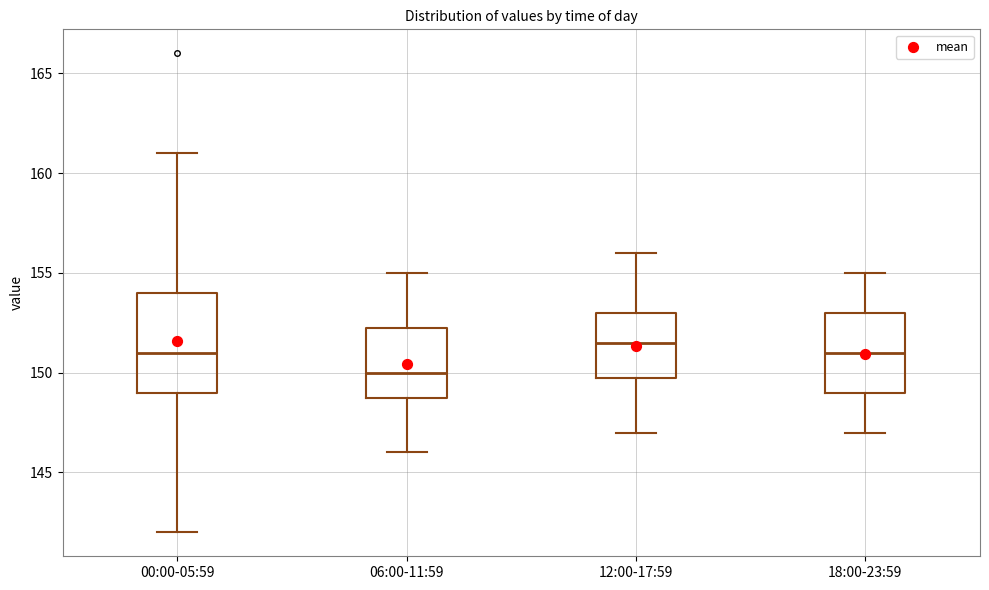

Reading left to right, transcribe this box plot: for each box, give where its median line is, the range the box spans, and where its two whiskers end, as read against the y-axis. The values are not printed on the chart, so give them approximately, as read against the axis.

00:00-05:59: median 151.0, box 149.0 to 154.0, whiskers 142.0 to 161.0
06:00-11:59: median 150.0, box 149.0 to 152.5, whiskers 146.0 to 155.0
12:00-17:59: median 151.5, box 150.0 to 153.0, whiskers 147.0 to 156.0
18:00-23:59: median 151.0, box 149.0 to 153.0, whiskers 147.0 to 155.0